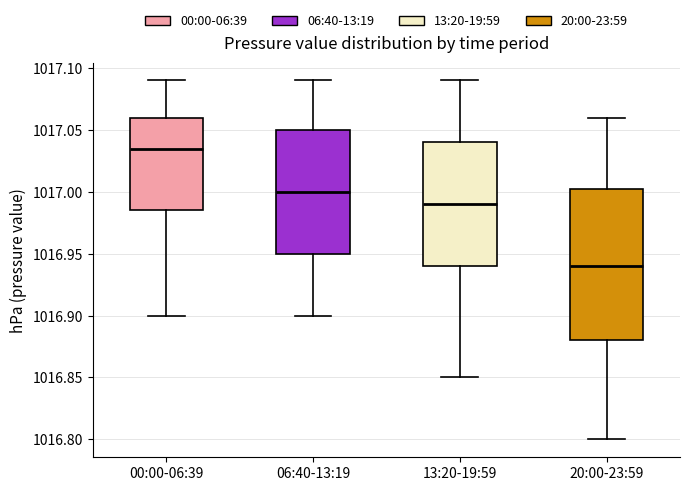

Reading left to right, transcribe this box plot: for each box, give where its median line is, the range the box spans, and where its two whiskers end, as read against the y-axis. The values are not printed on the chart, so give them approximately, as read against the axis.

00:00-06:39: median 1017.035, box 1016.985 to 1017.060, whiskers 1016.900 to 1017.090
06:40-13:19: median 1017.000, box 1016.950 to 1017.050, whiskers 1016.900 to 1017.090
13:20-19:59: median 1016.990, box 1016.940 to 1017.040, whiskers 1016.850 to 1017.090
20:00-23:59: median 1016.940, box 1016.880 to 1017.005, whiskers 1016.800 to 1017.060